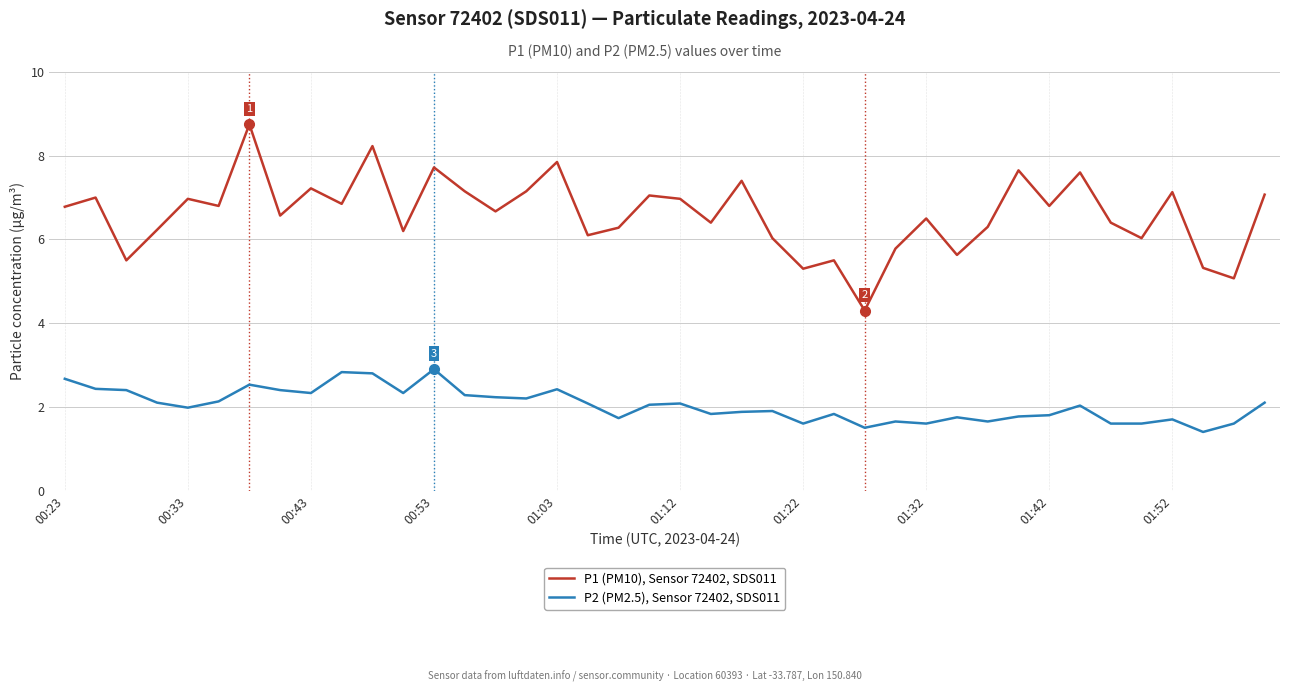

True or false: P2 (PM2.5), Sensor 72402, SDS011 and P1 (PM10), Sensor 72402, SDS011 cross at least once.

False